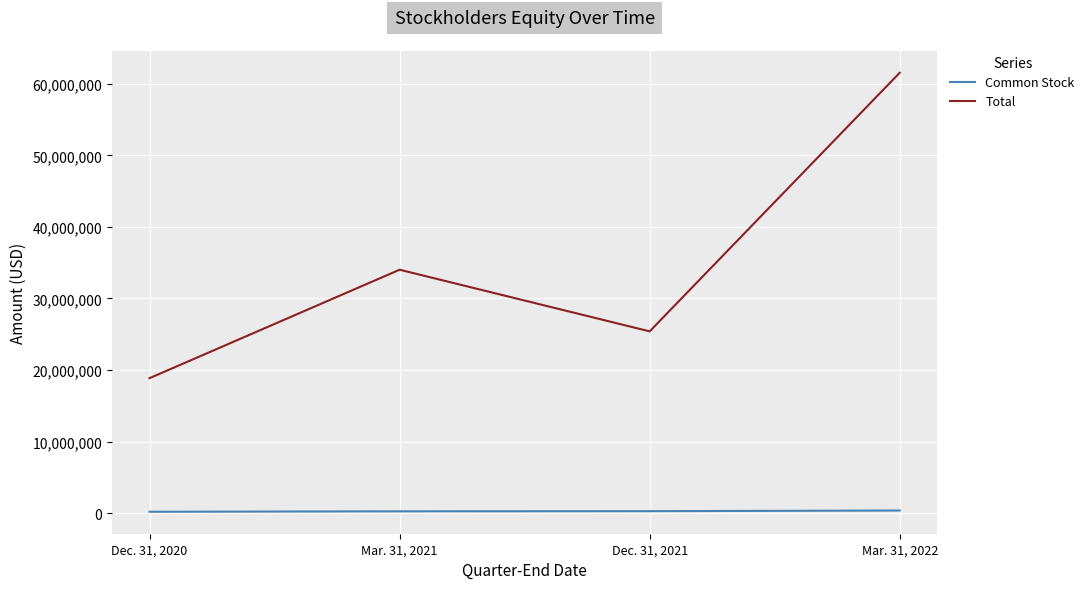

Which series has the largest total across all categories?

Total